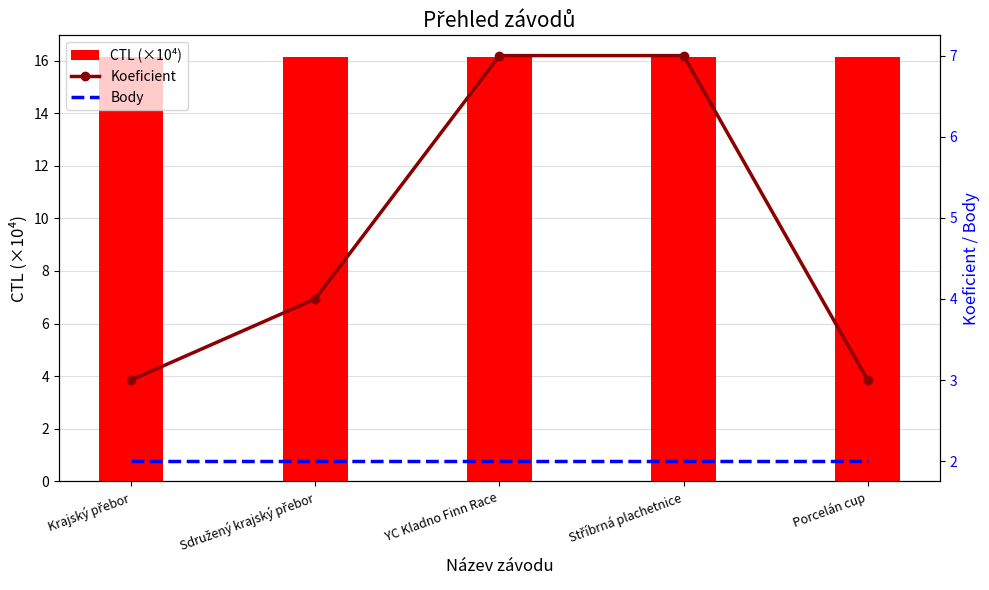

Which has a higher value, Stříbrná plachetnice or Sdružený krajský přebor?

Sdružený krajský přebor